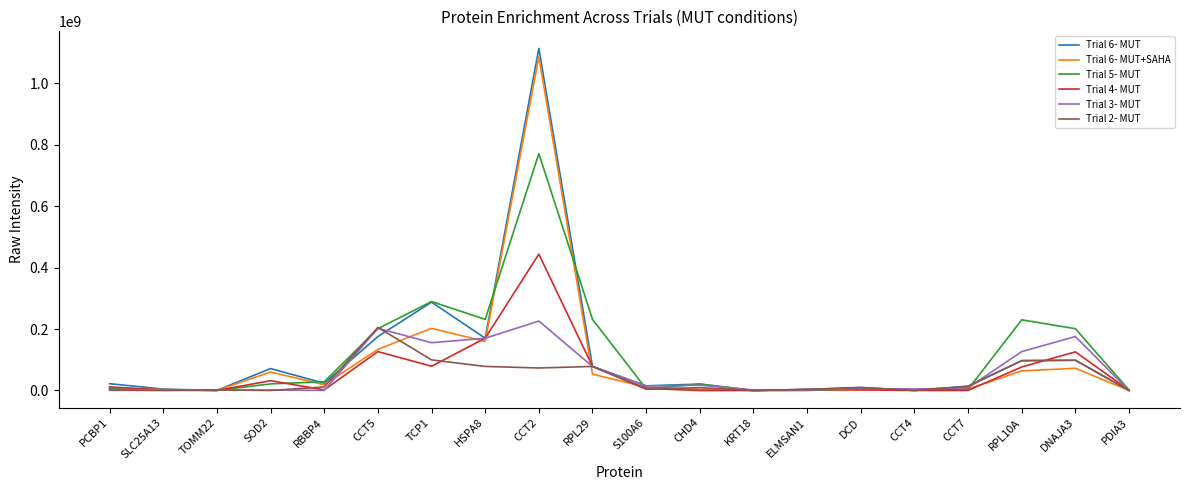

Does the chart display data point markers on the line(s)?

No